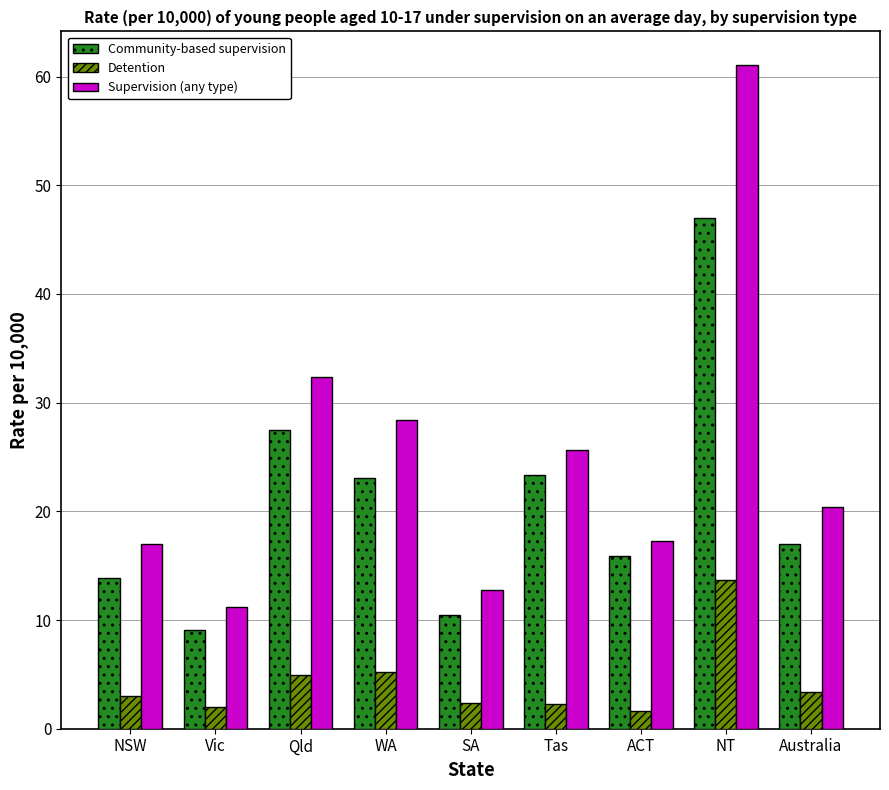

Rank the series at NSW from lowest to highest value.

Detention, Community-based supervision, Supervision (any type)